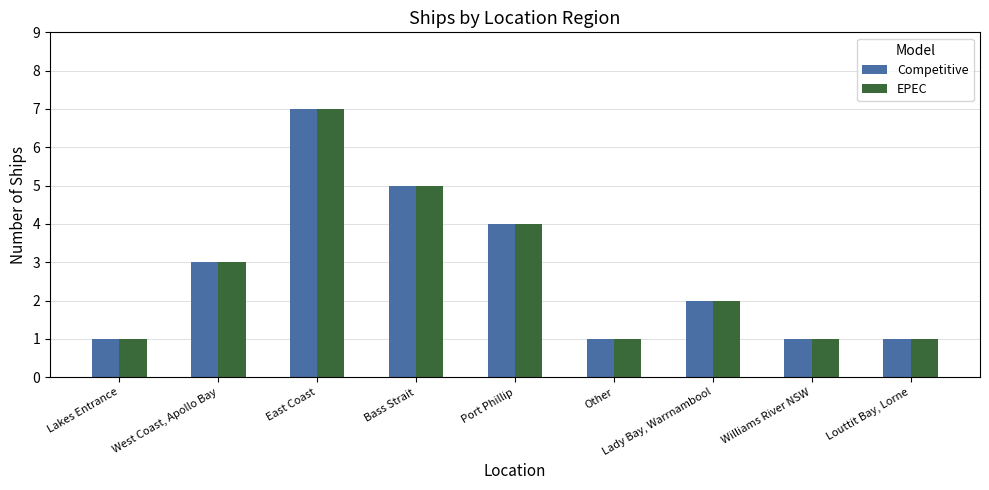

Is it true that Competitive equals 5 at Bass Strait?

True